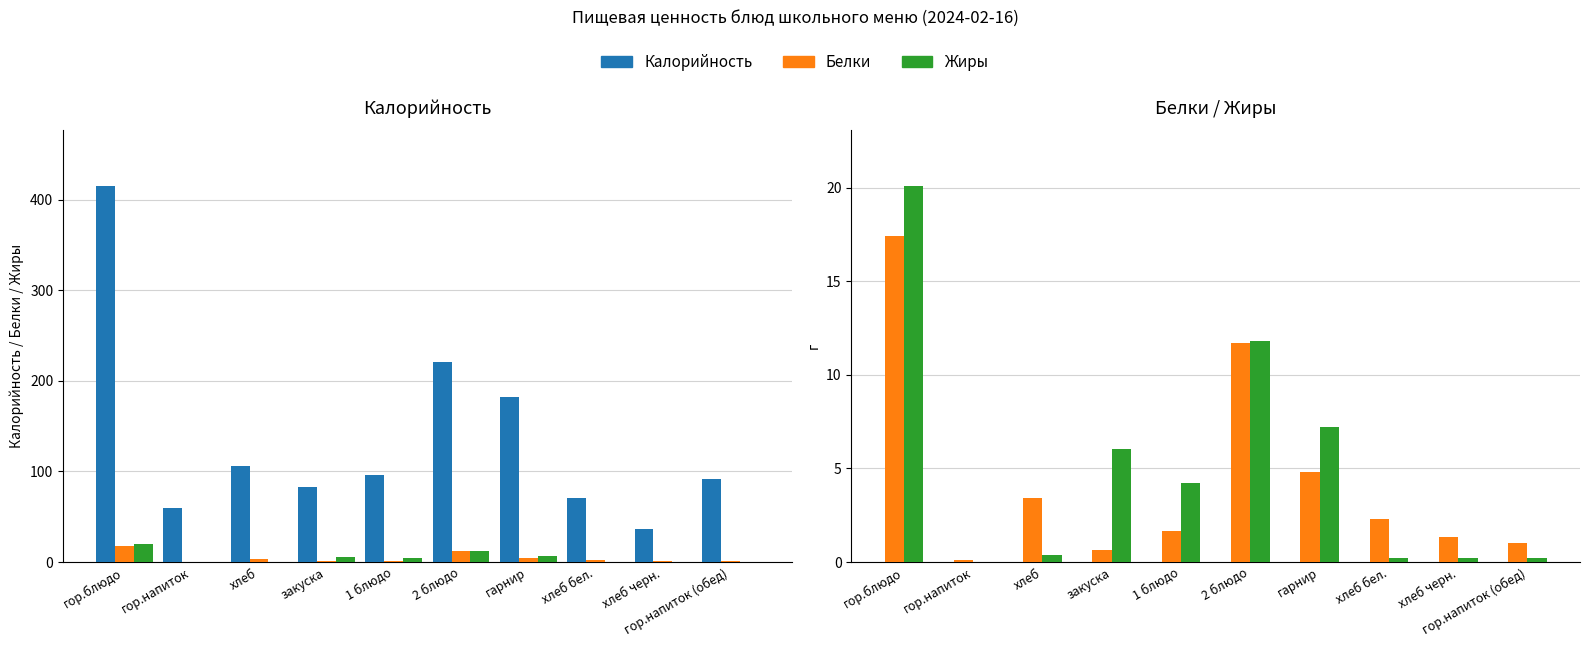

At which label does Белки first exceed 2?

гор.блюдо